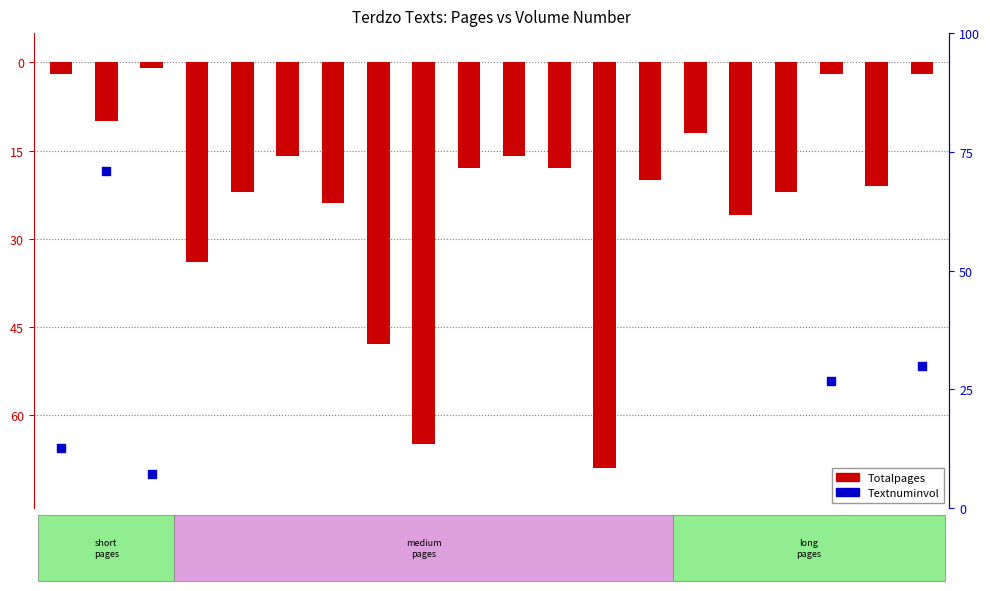

At which category is the sum across all series the highest?

NGA-009